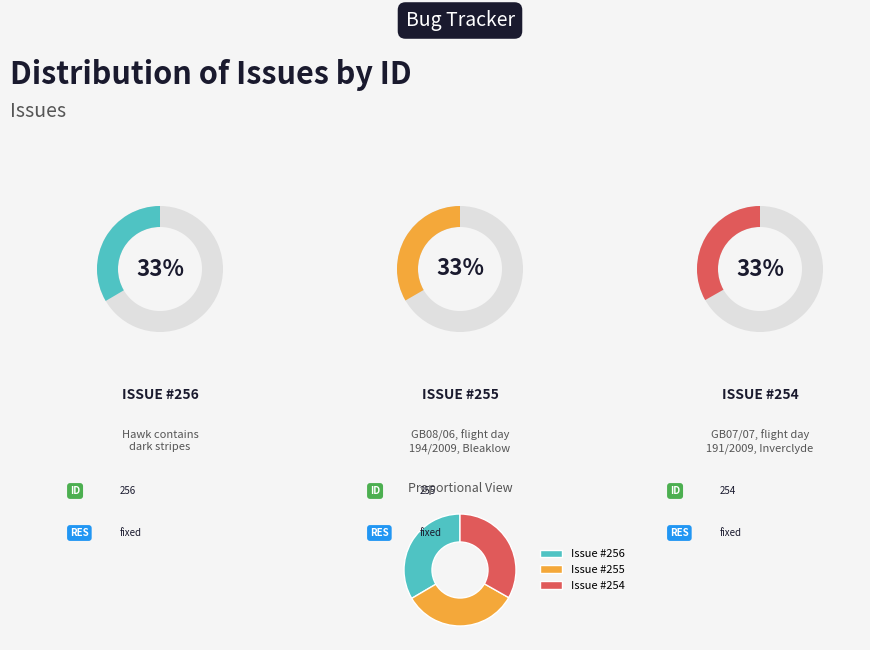

How many slices are in this pie chart?

3